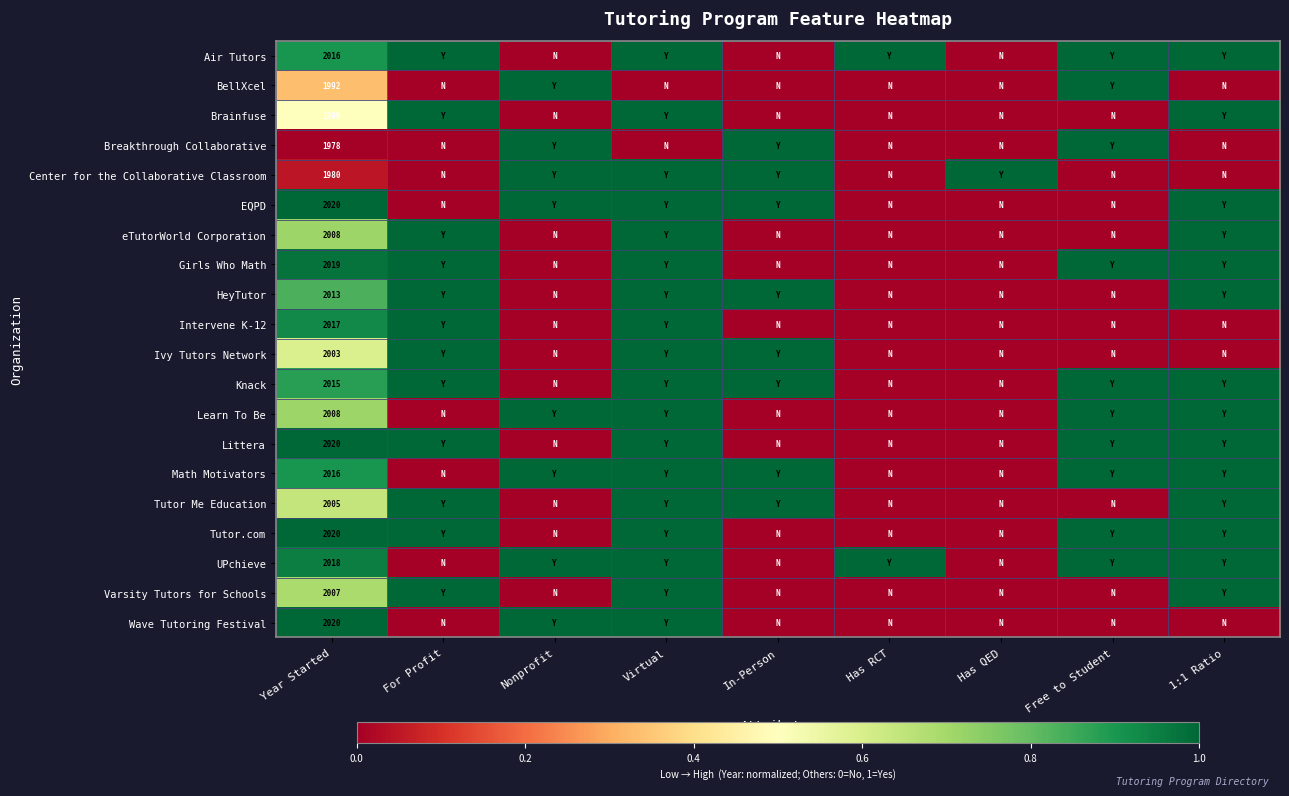

The Knack series shows 3408 at Year Started. True or false?

False